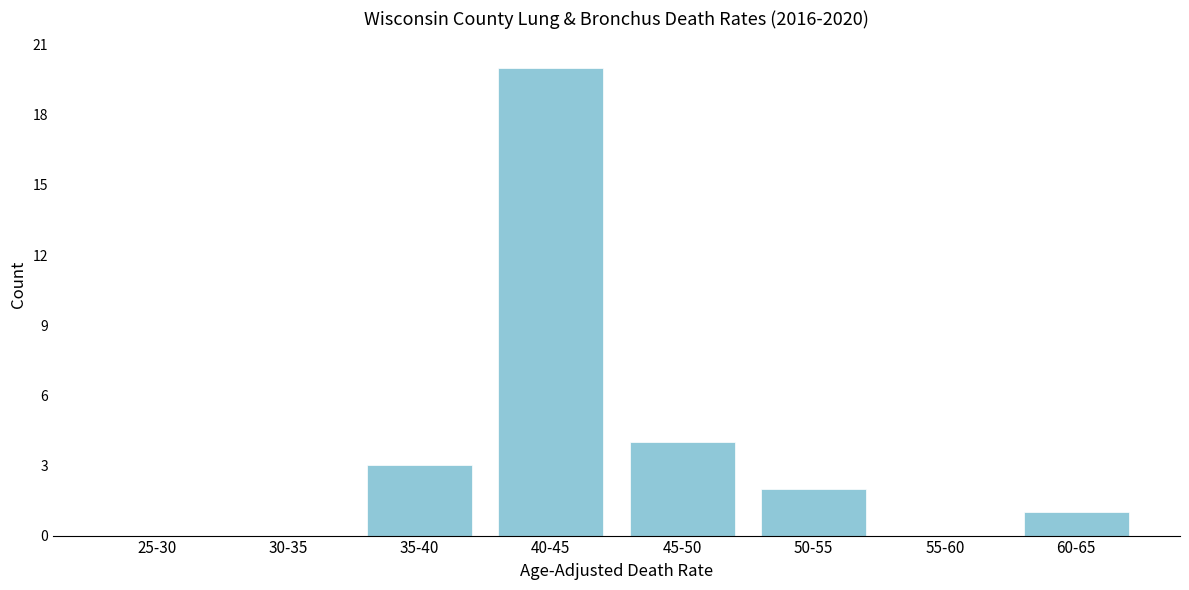

Reading right to left, what are all the values shown in this chart?

60-65=1	55-60=0	50-55=2	45-50=4	40-45=20	35-40=3	30-35=0	25-30=0